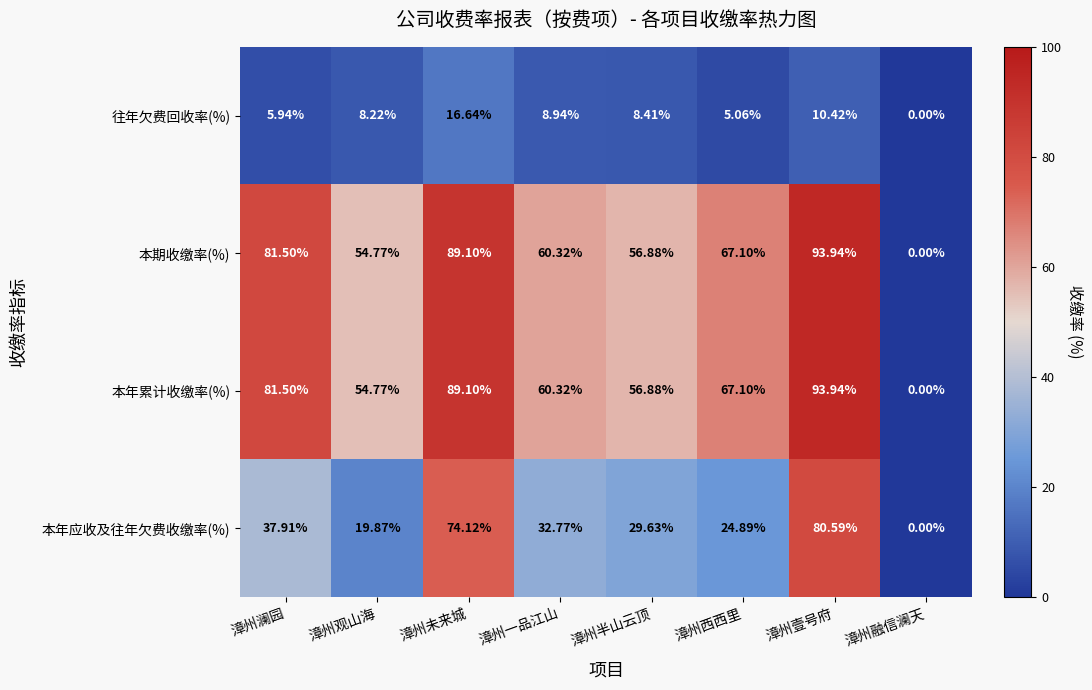

Which category has the highest value in the 往年欠费回收率(%) series?

漳州未来城